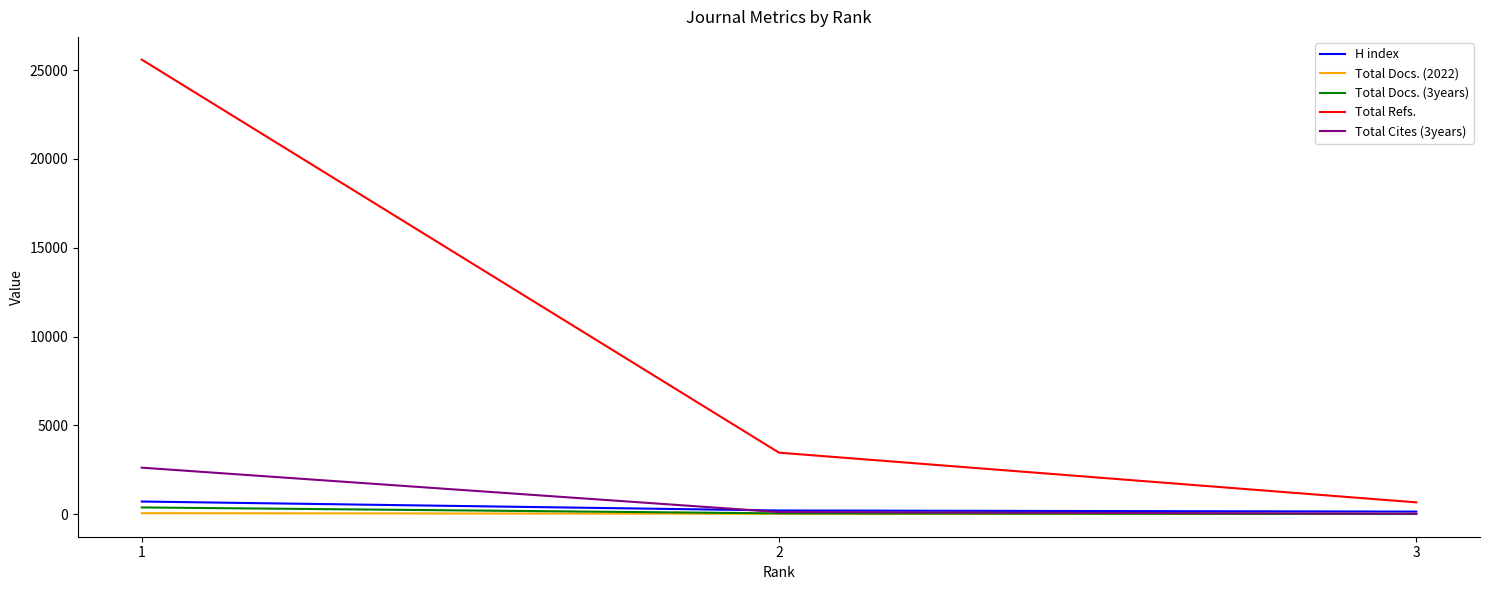

What is the difference between the maximum and minimum values in the Total Docs. (2022) series?

40